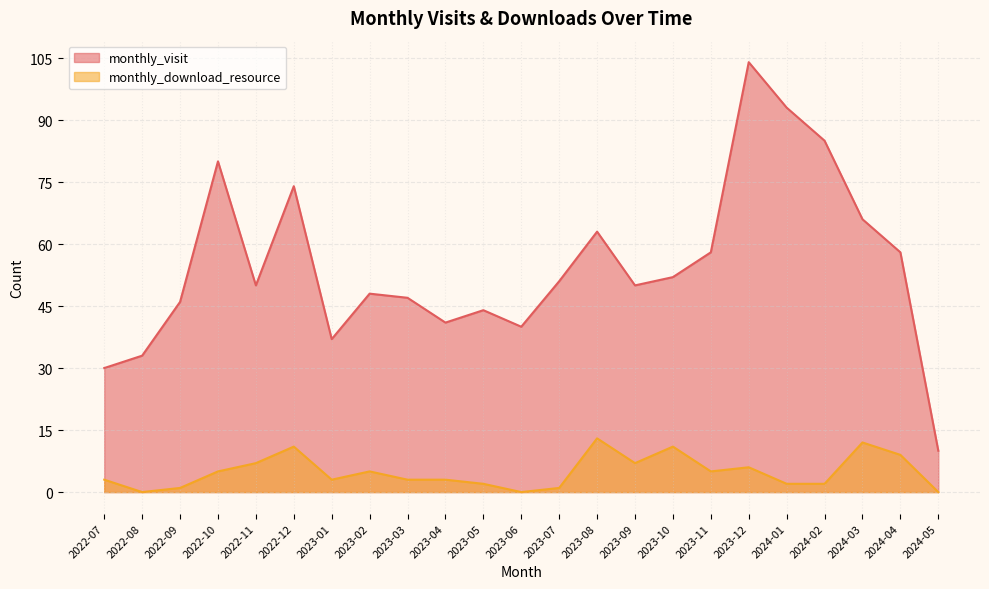

Which series changed the most between 2023-07 and 2024-01?

monthly_visit